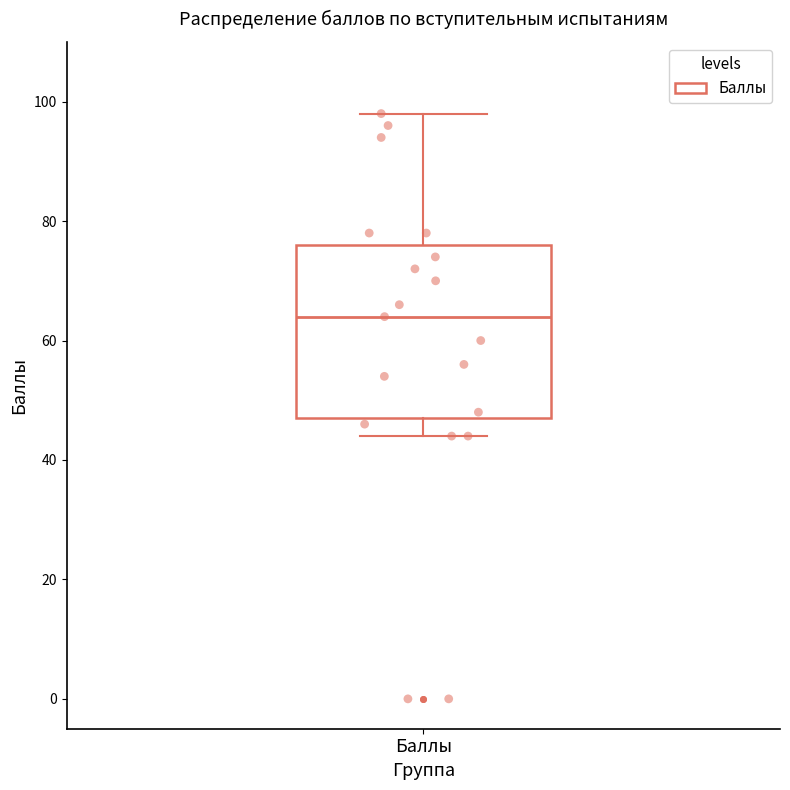

Where is the upper edge of the box for Баллы on the y-axis? The values are not printed on the chart, so give them approximately, as read against the axis.

76